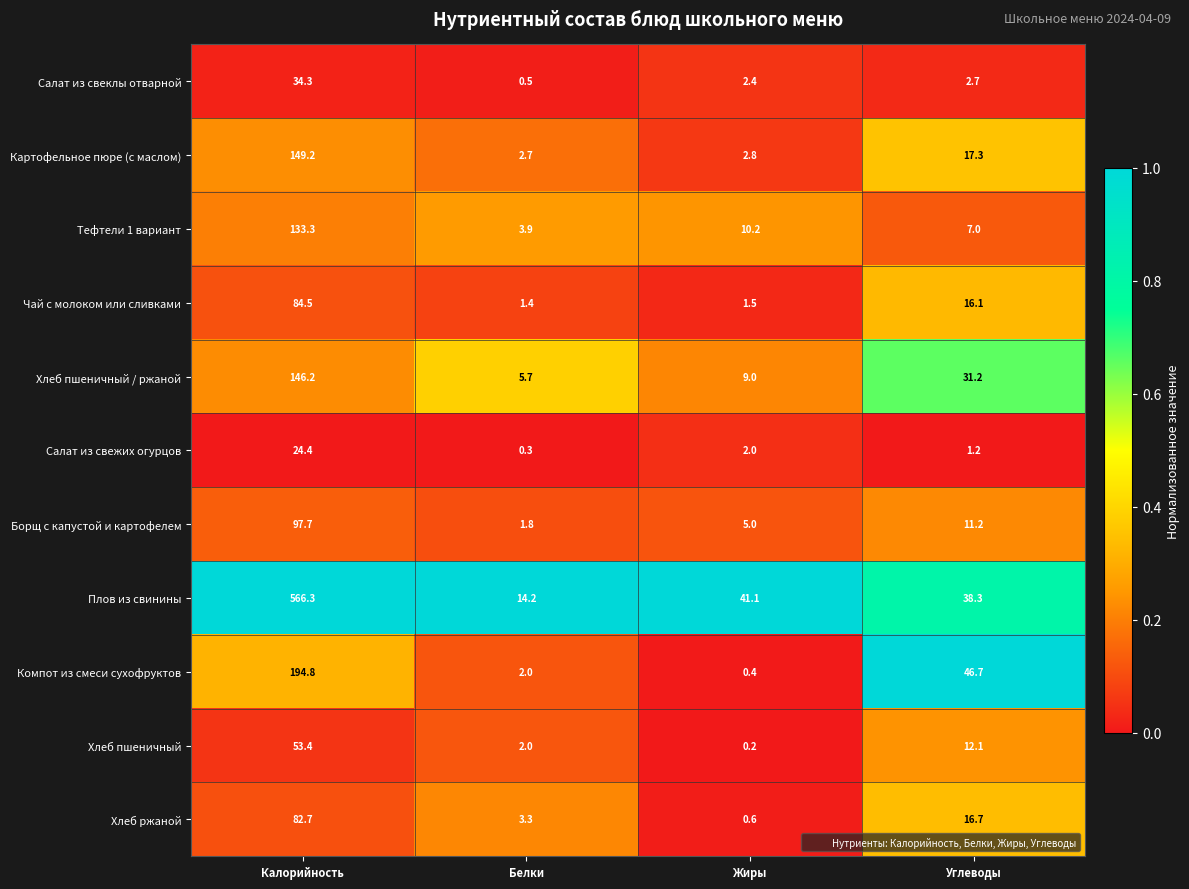

What is the average value of the Салат из свежих огурцов series?

7.0